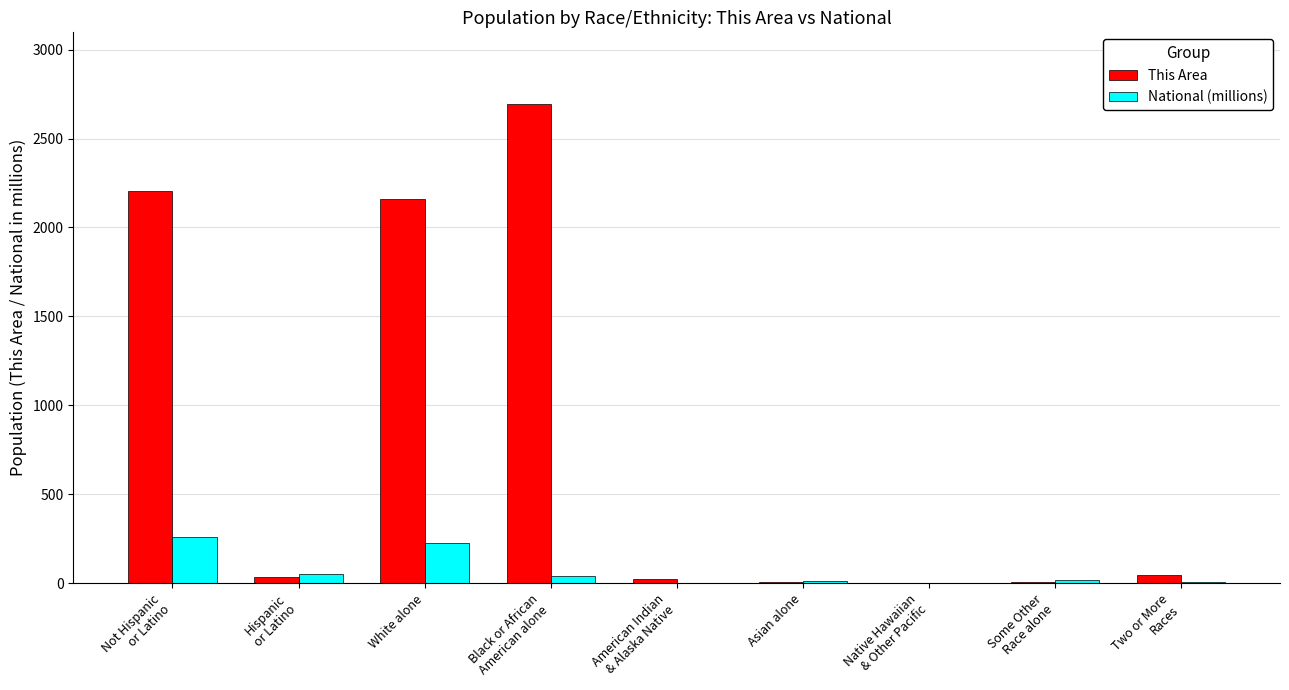

Between Hispanic
or Latino and American Indian
& Alaska Native, which series saw the biggest shift?

National (millions)